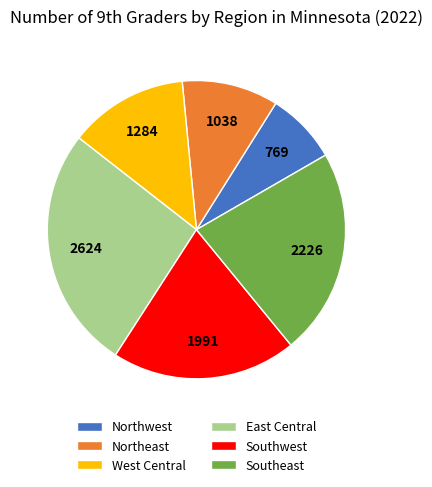

Is it true that West Central is 13% of the pie?

True